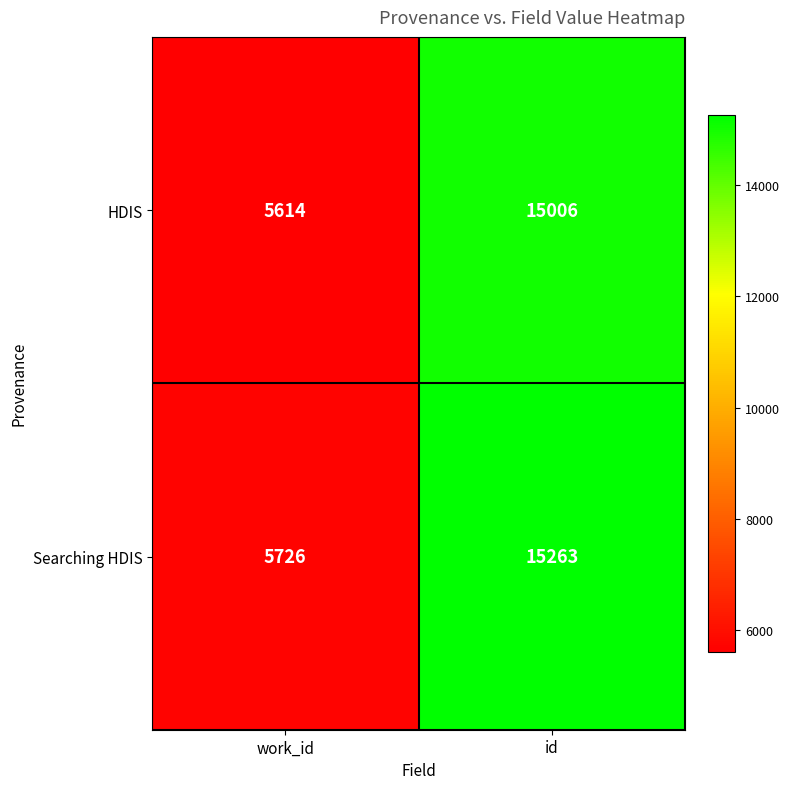

What is the average value of the HDIS series?

10310